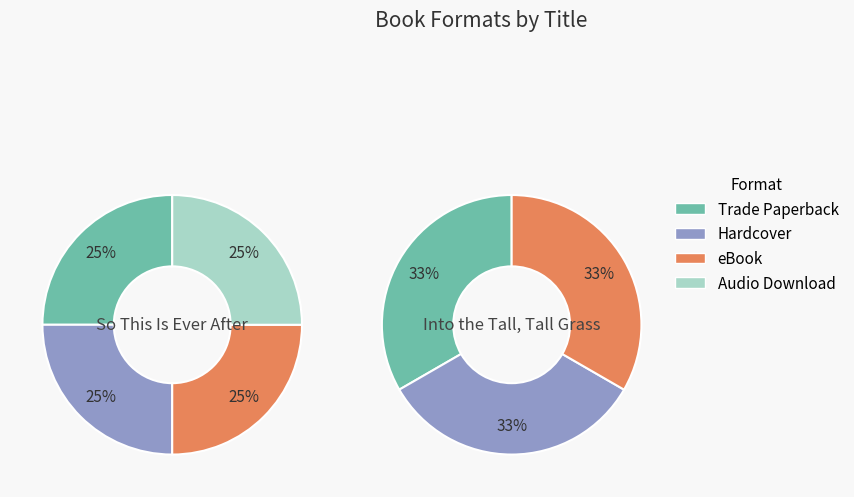

Which has a higher value, Trade Paperback or eBook?

Trade Paperback